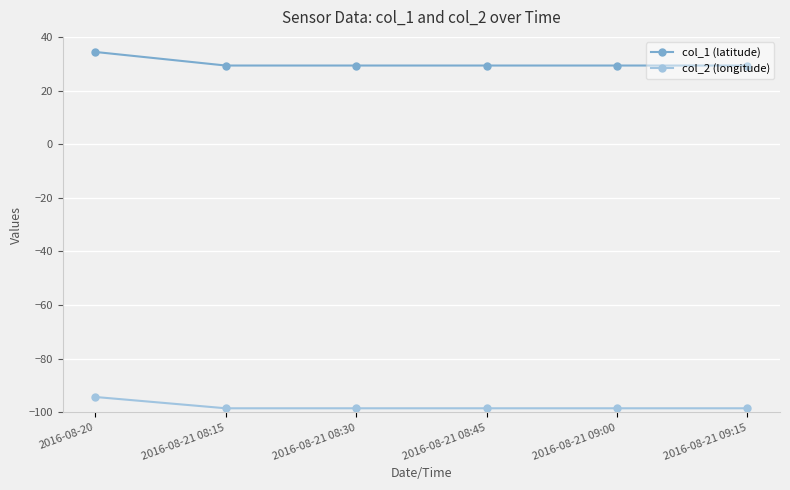

True or false: col_2 (longitude) and col_1 (latitude) cross at least once.

False